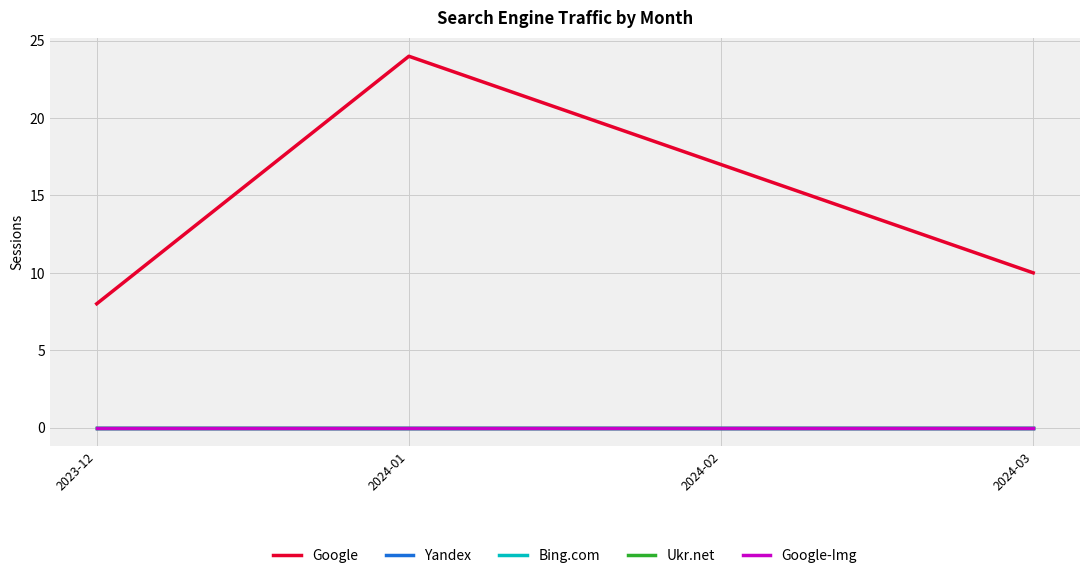

True or false: Google-Img has a value of 0 at 2024-03.

True